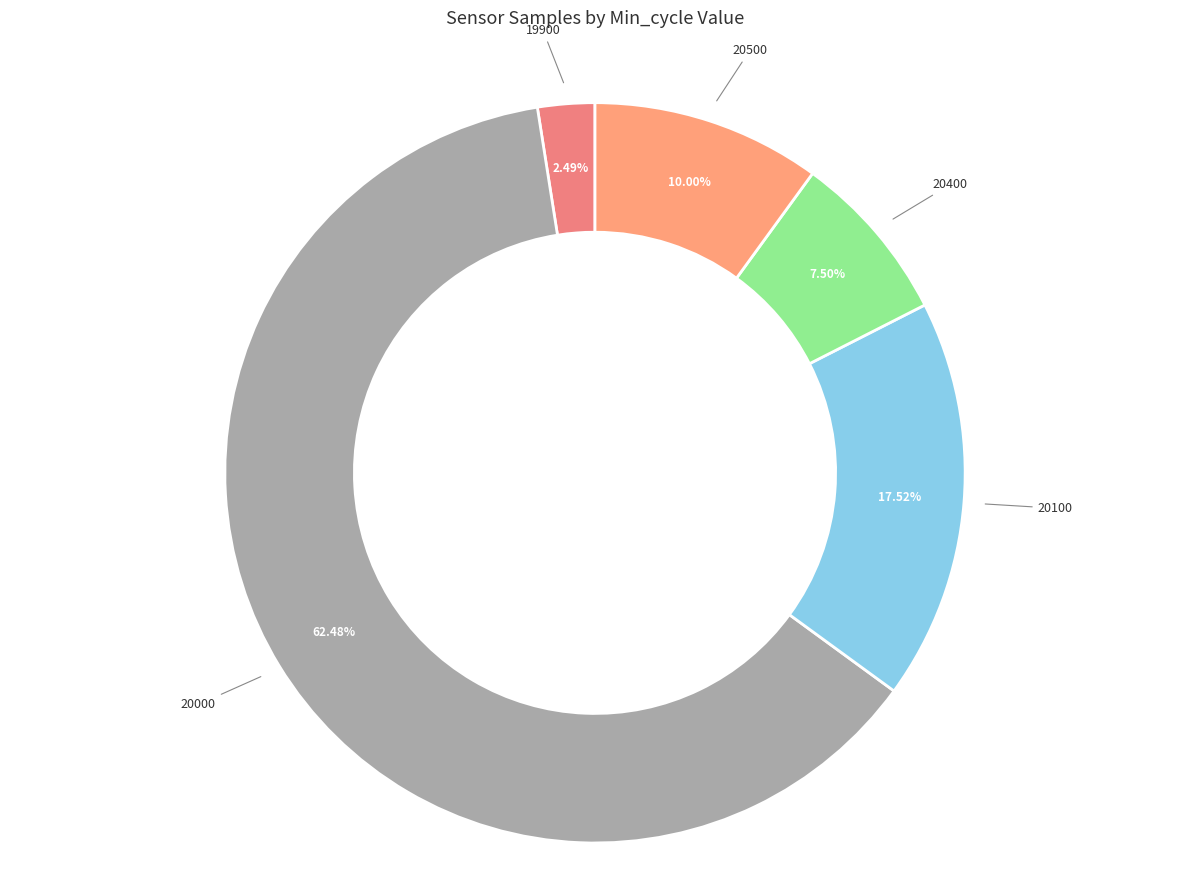

How many slices are in this pie chart?

5